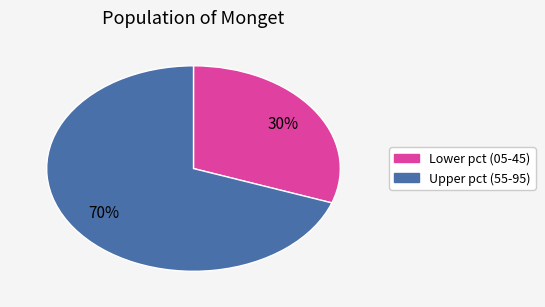

How many segments does this pie chart have?

2